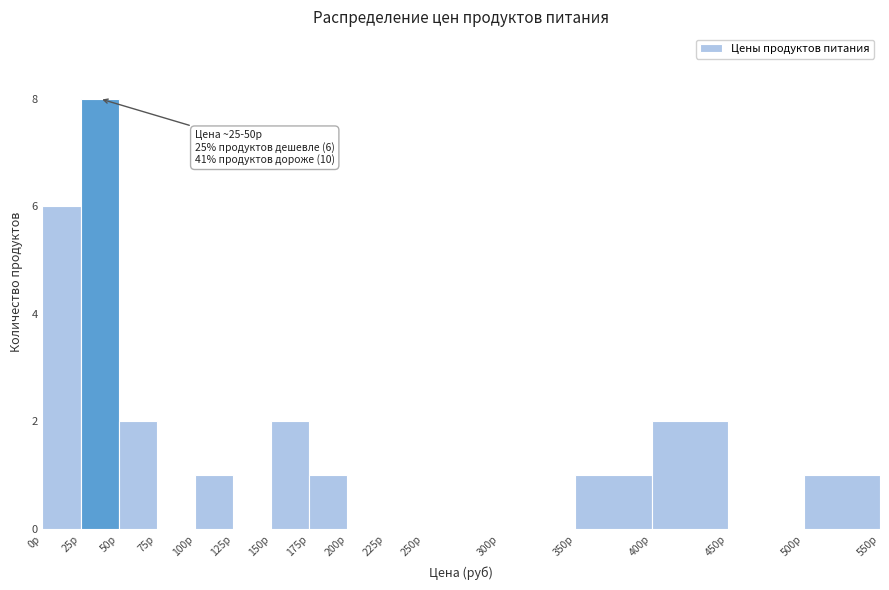

Which range on the x-axis has the tallest bar?

25 to 50